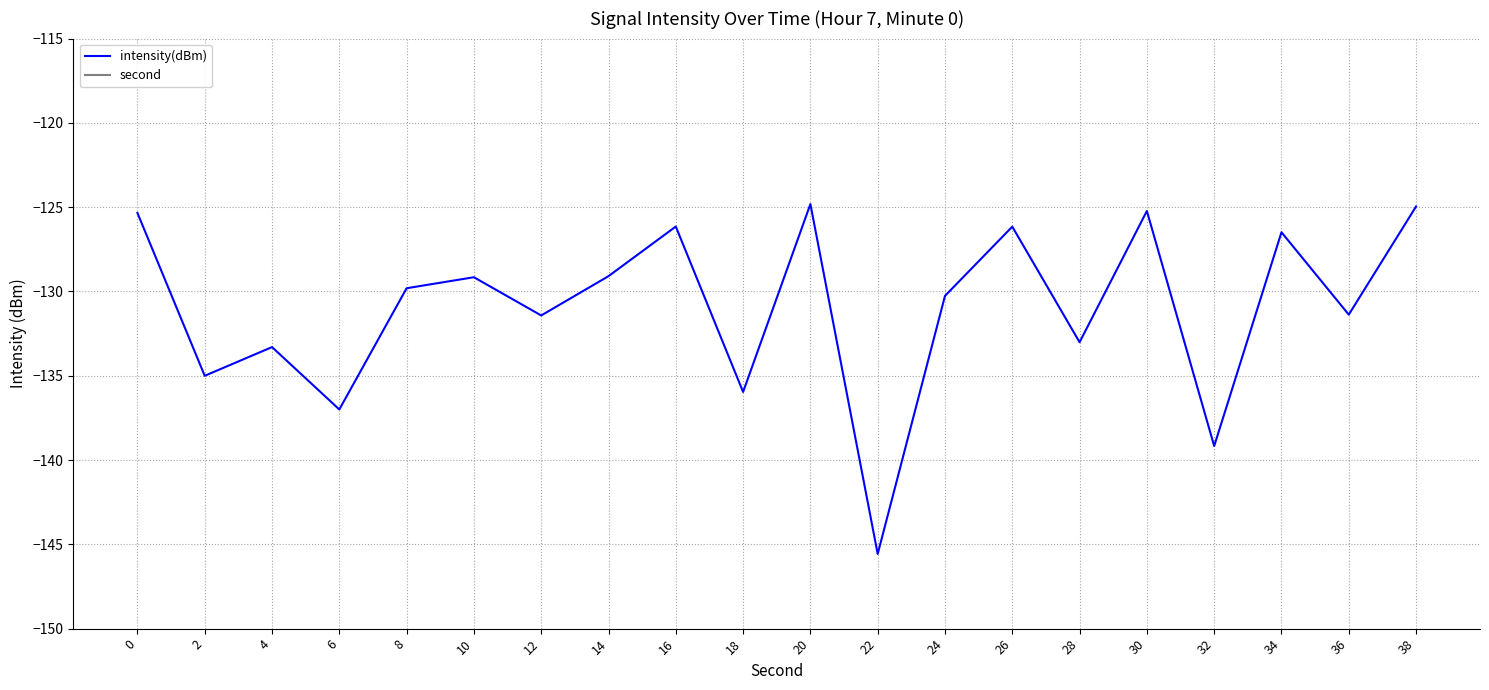

Rank the series by their average value, from highest to lowest.

second, intensity(dBm)